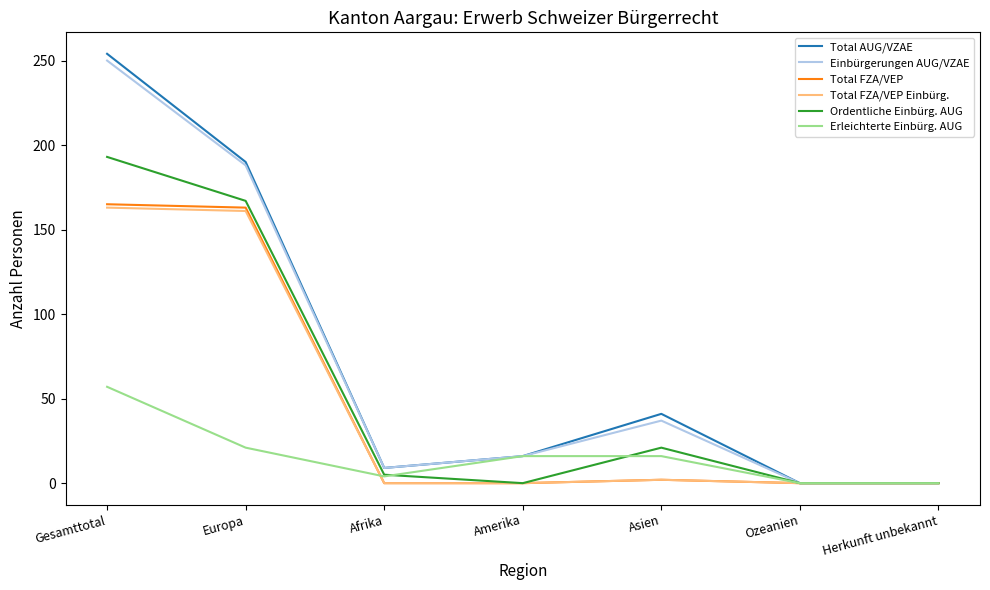

What position from the left is Herkunft unbekannt?

7